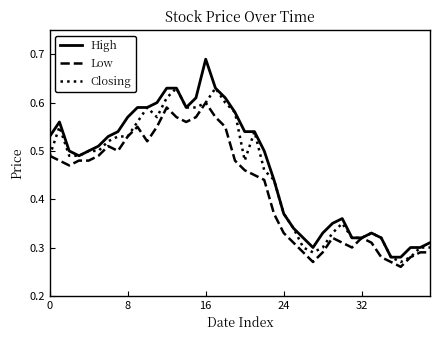

Does the chart display data point markers on the line(s)?

No